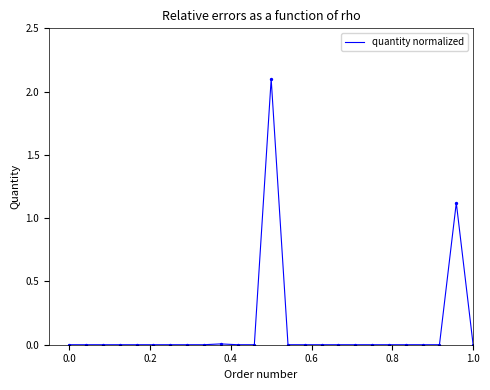

What is the maximum value shown in the chart?

2.1